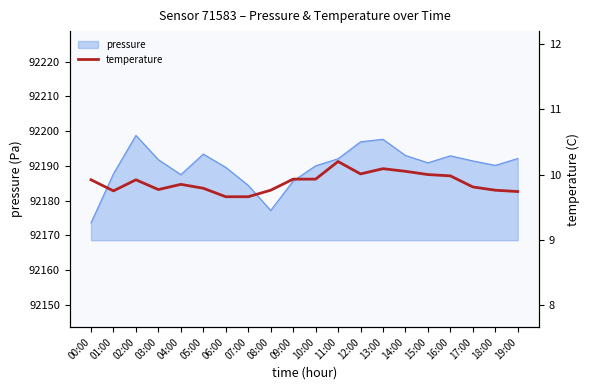

Where is the data nearest to the value 9?

06:00